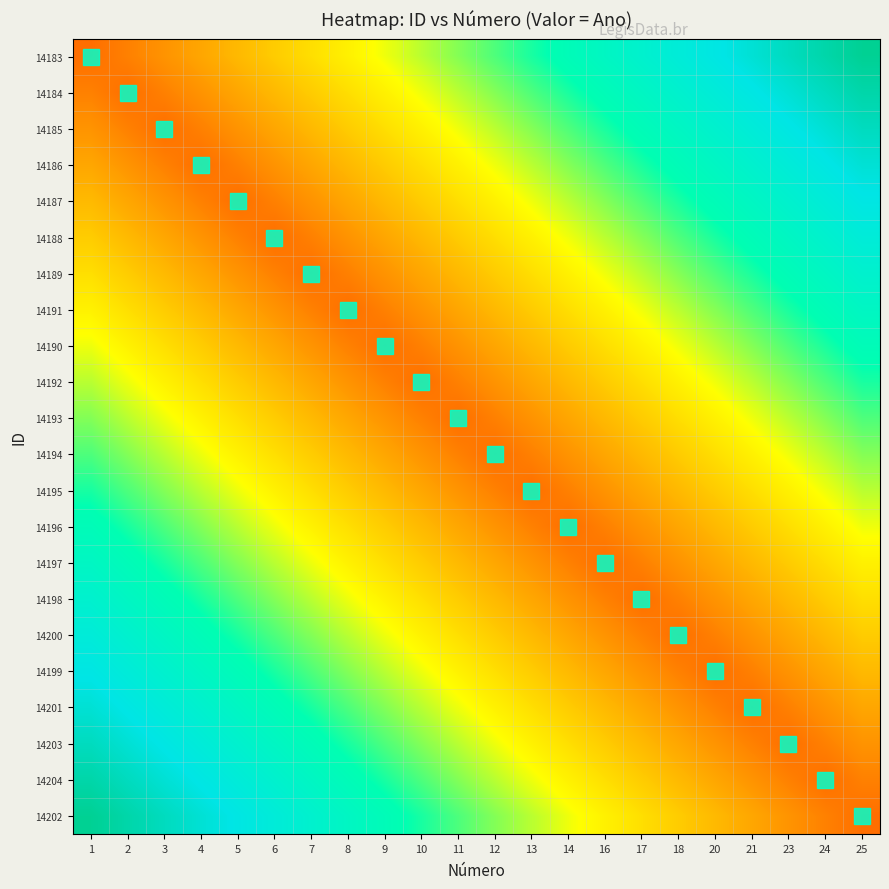

Which has a higher value, 9 or 20?

20